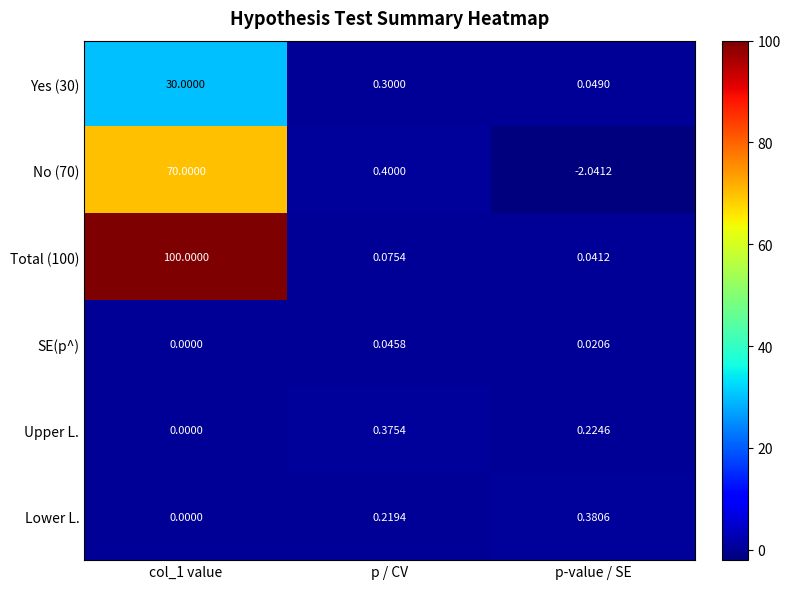

At which label is No (70) closest to 33?

p / CV